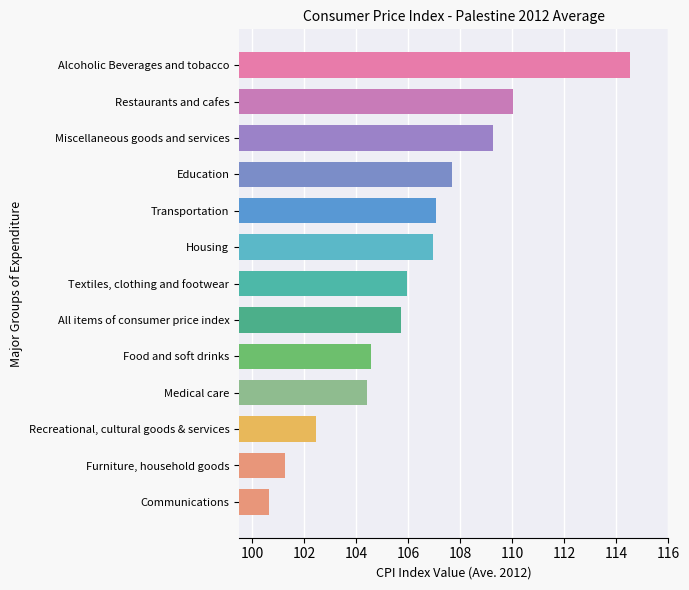

What is the maximum value shown in the chart?

114.5